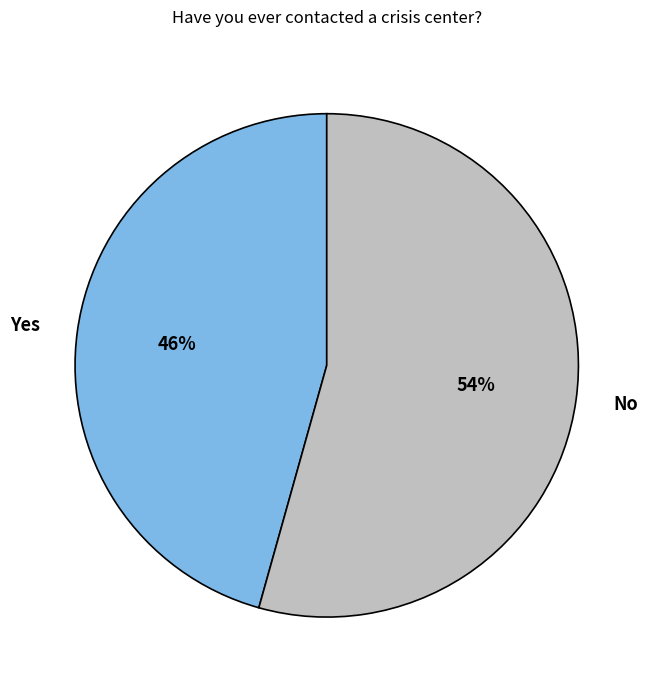

How many segments does this pie chart have?

2